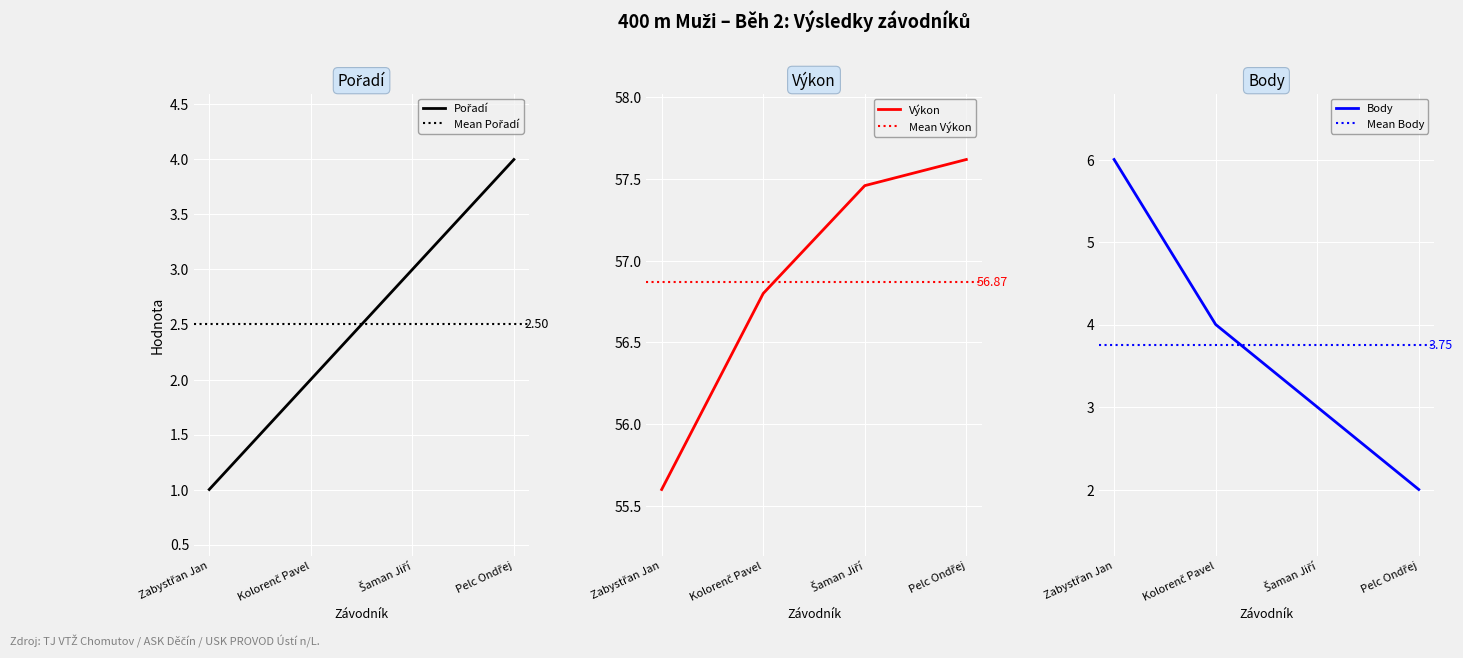

Where does the Výkon series first go above 57?

Šaman Jiří